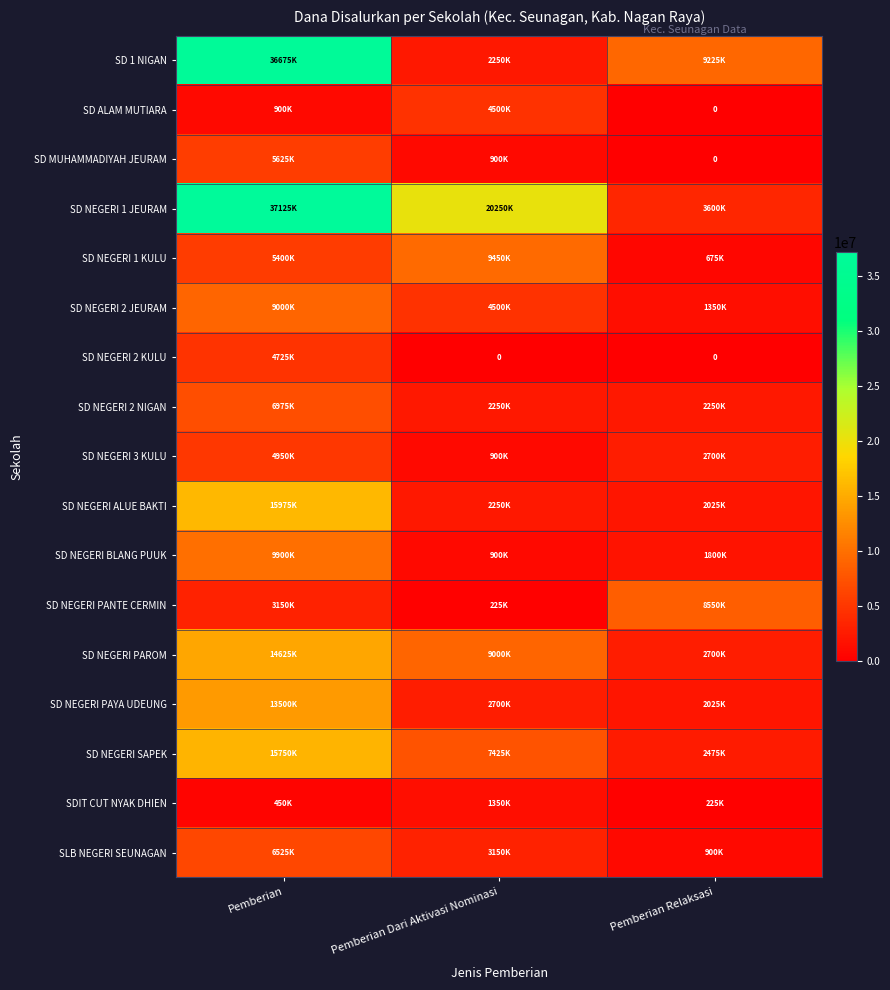

How many categories are shown in the chart?

3